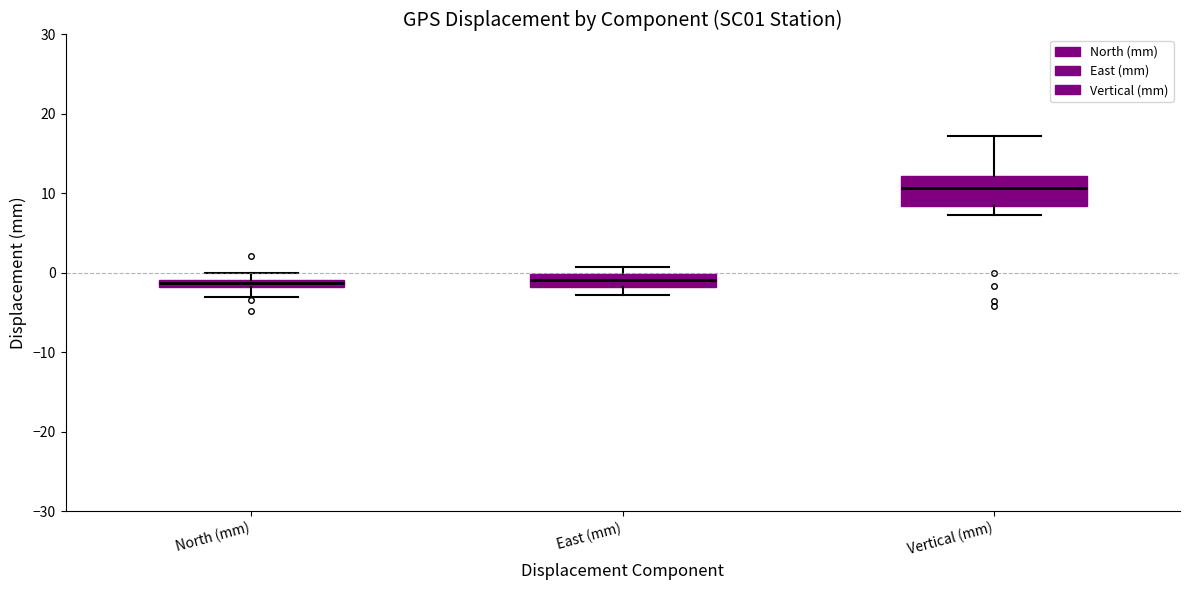

Where is the lower edge of the box for Vertical (mm) on the y-axis? The values are not printed on the chart, so give them approximately, as read against the axis.

8